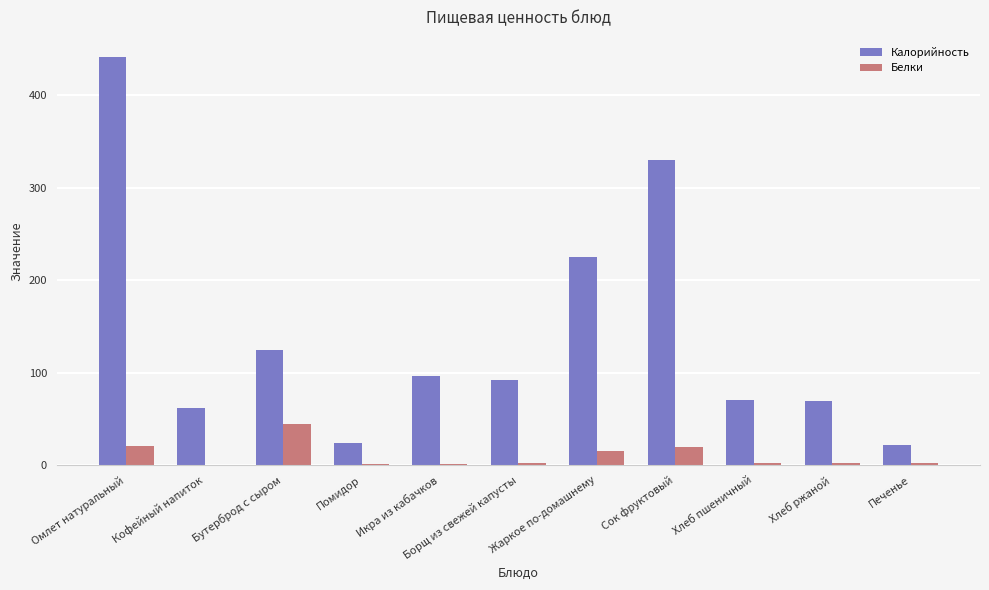

Is it true that Белки equals 15.0 at Жаркое по-домашнему?

True